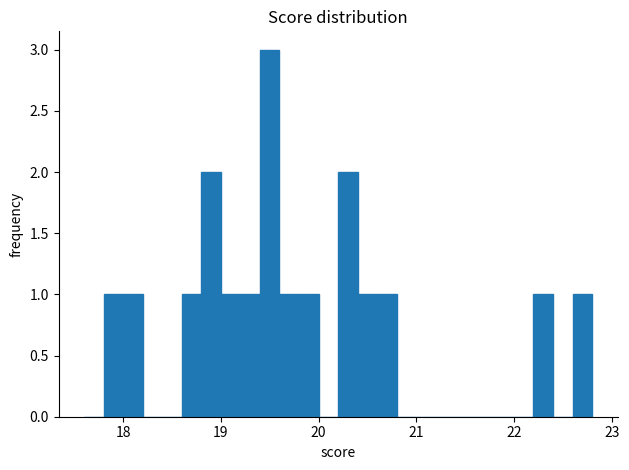

Read against the x-axis, roughly where is the centre of the tallest bar?

19.5